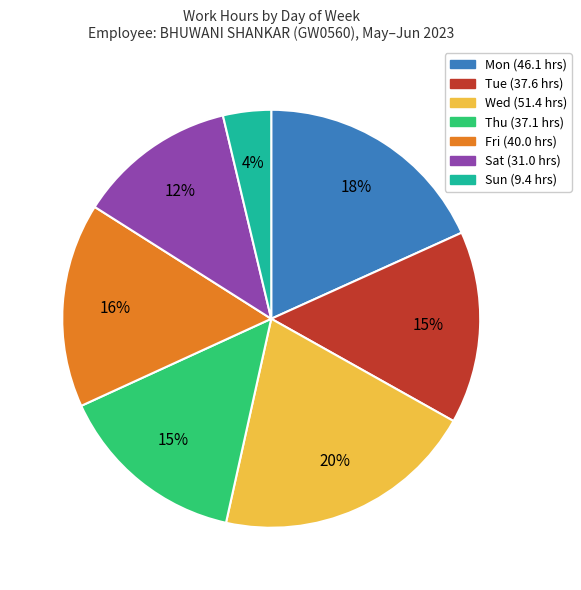

Does any single category account for the majority?

No